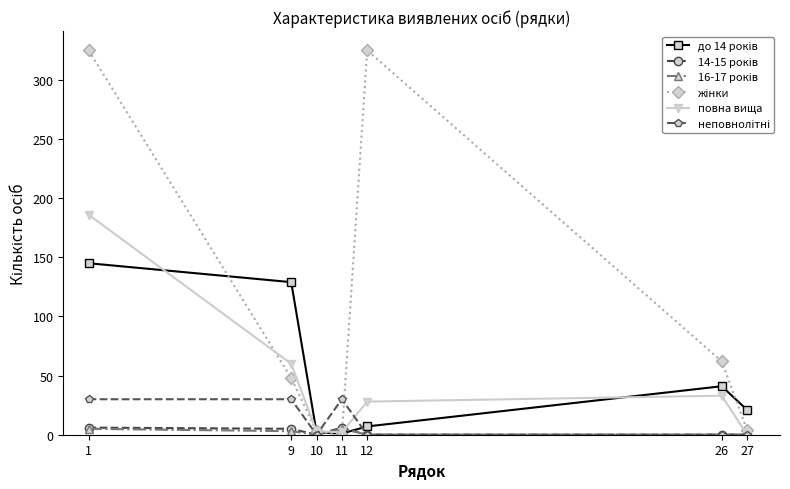

Is it true that повна вища equals 33 at 26?

True